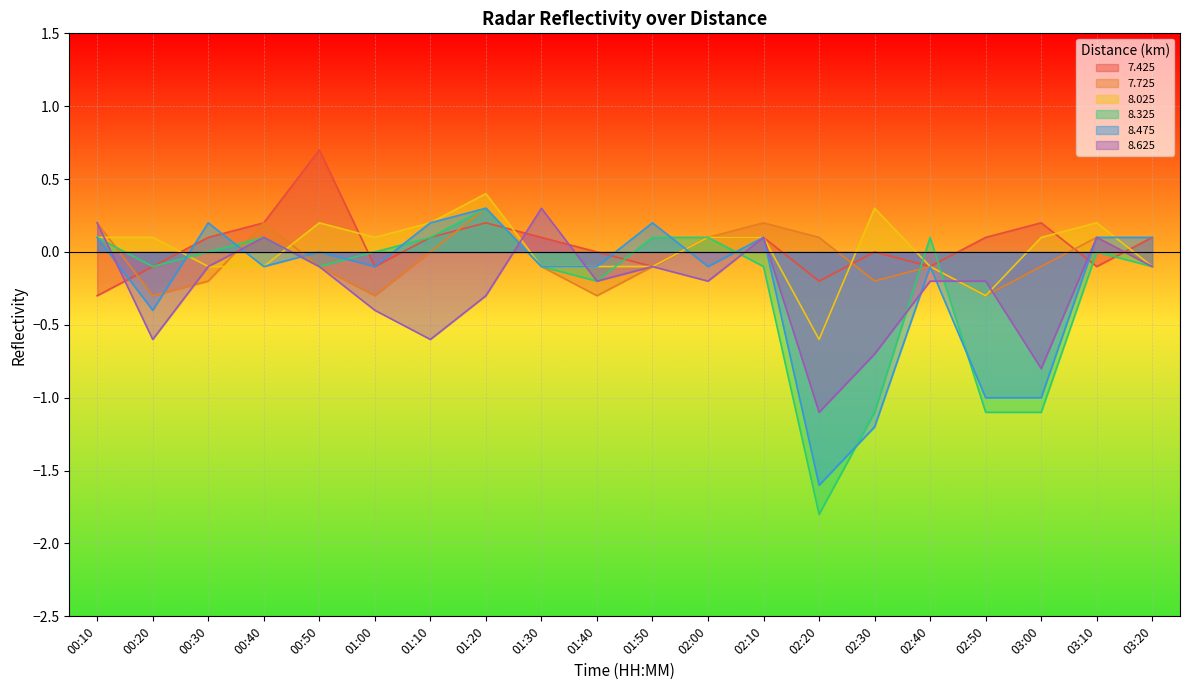

How many values in the 8.475 series are below 0?

11